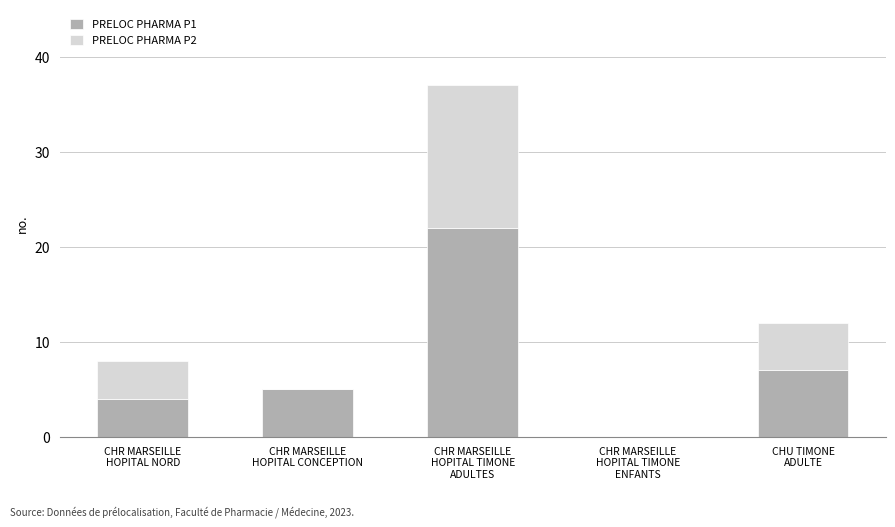

What is the maximum value for PRELOC PHARMA P1?

22